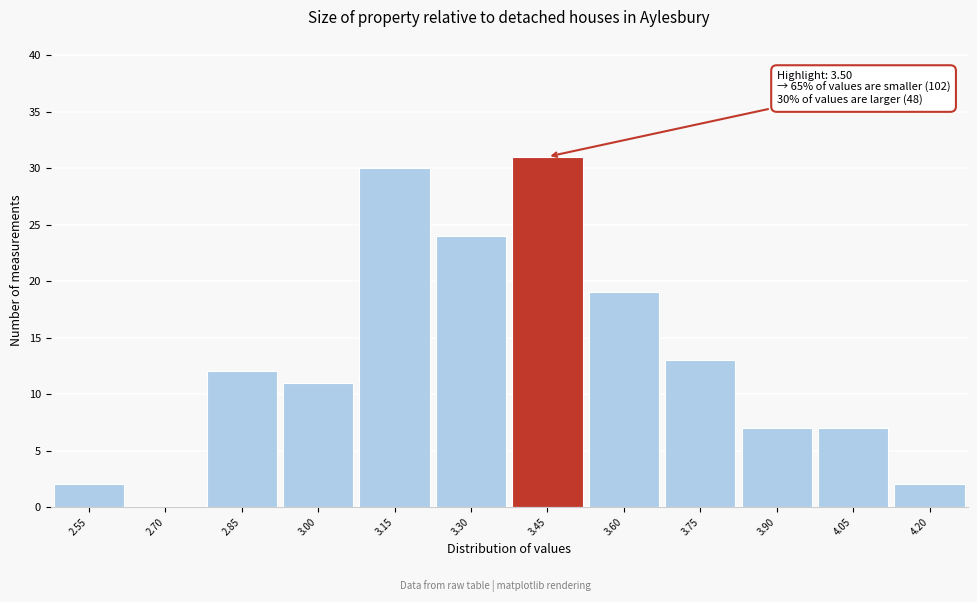

Which range on the x-axis has the tallest bar?

3.375 to 3.525